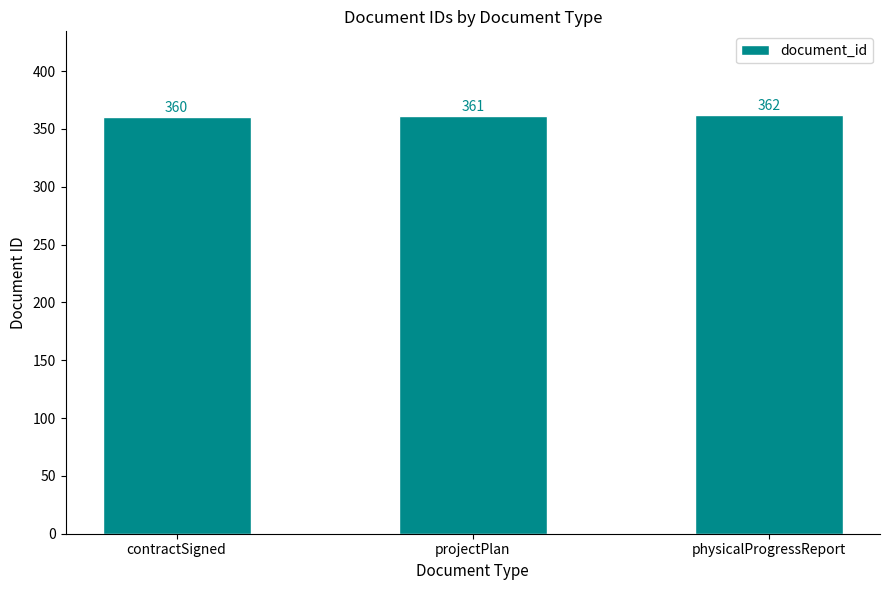

Reading left to right, what are all the values shown in this chart?

contractSigned=360	projectPlan=361	physicalProgressReport=362